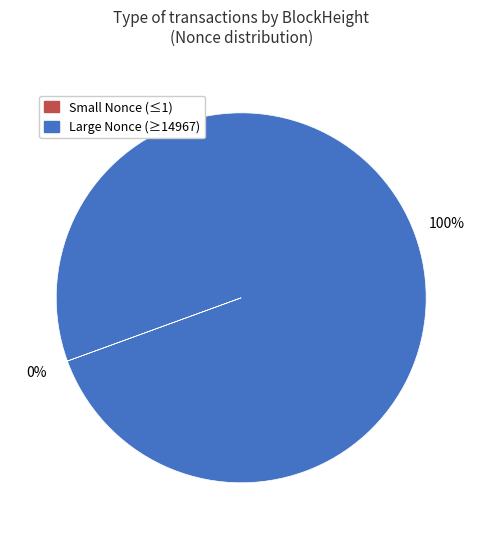

To the nearest percent, what is the average slice percentage?

50%